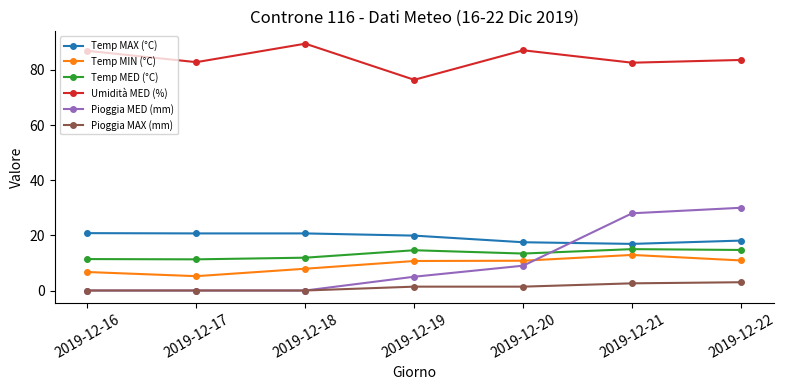

At which category does Umidità MED (%) reach its first local valley?

2019-12-17